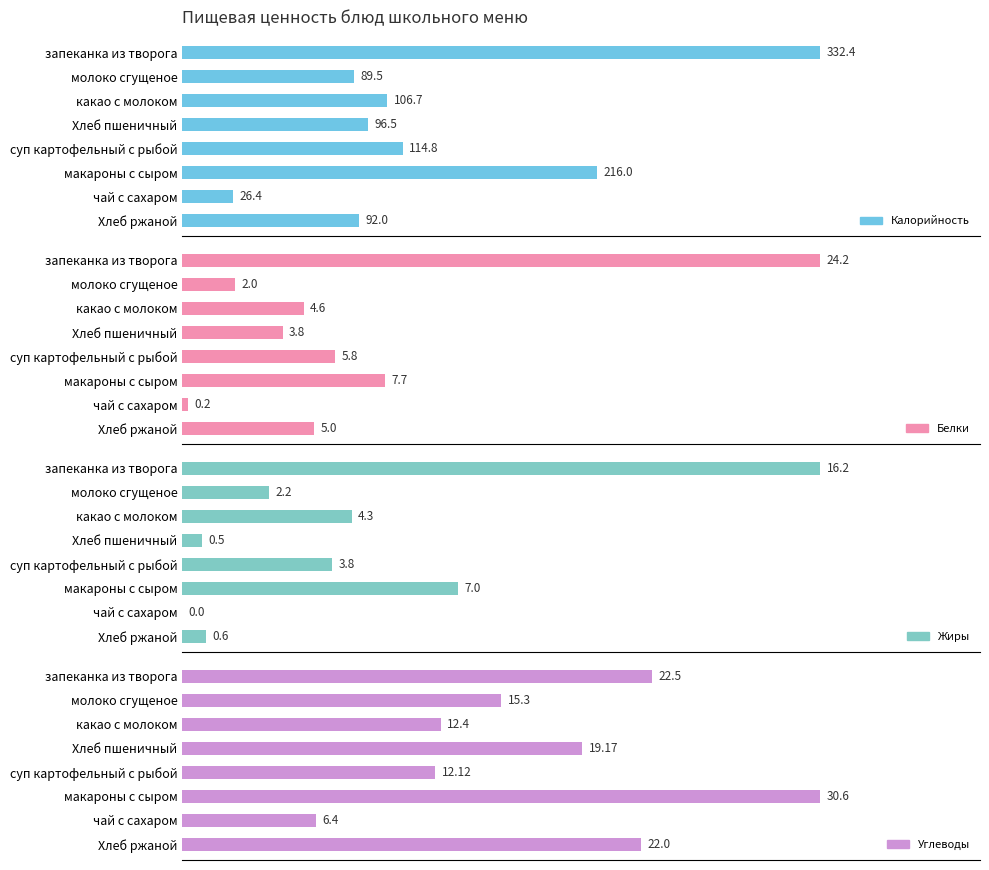

Reading left to right, what are all the values shown in this chart?

Калорийность: 332.4	89.5	106.7	96.5	114.8	216.0	26.4	92.0
Белки: 24.2	2.0	4.6	3.8	5.8	7.7	0.2	5.0
Жиры: 16.2	2.2	4.3	0.5	3.8	7.0	0.0	0.6
Углеводы: 22.5	15.3	12.4	19.2	12.1	30.6	6.4	22.0